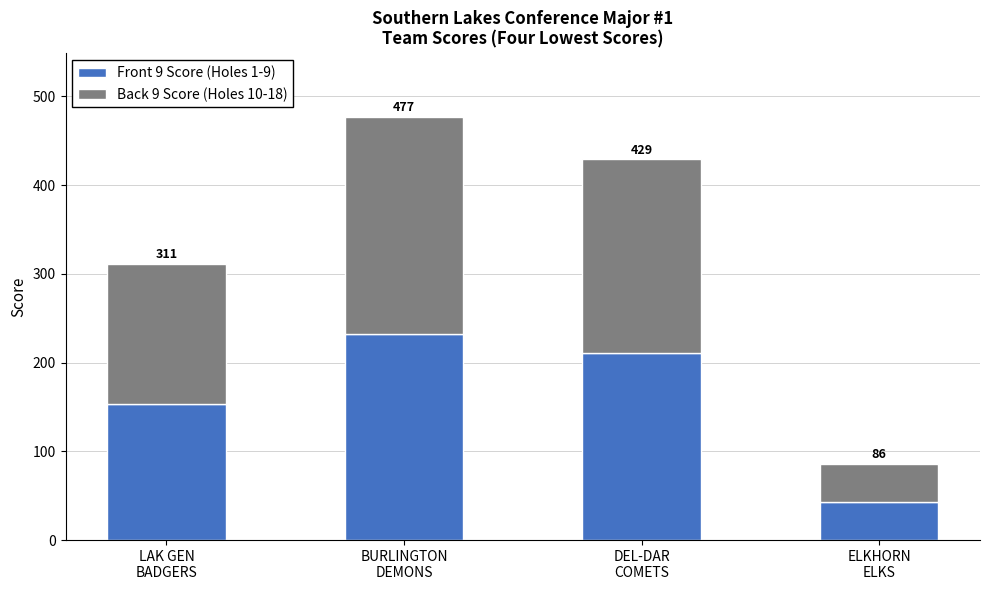

Read the Back 9 Score (Holes 10-18) value at BURLINGTON
DEMONS, to the nearest 50.

250